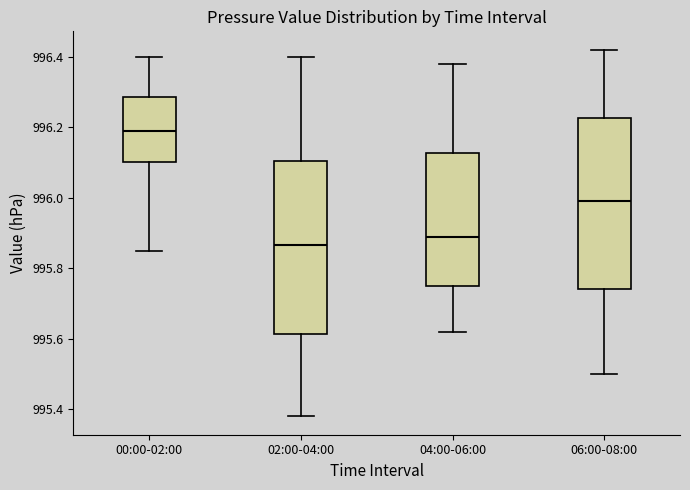

Where does the lower whisker of the box for 00:00-02:00 end on the y-axis? The values are not printed on the chart, so give them approximately, as read against the axis.

995.86